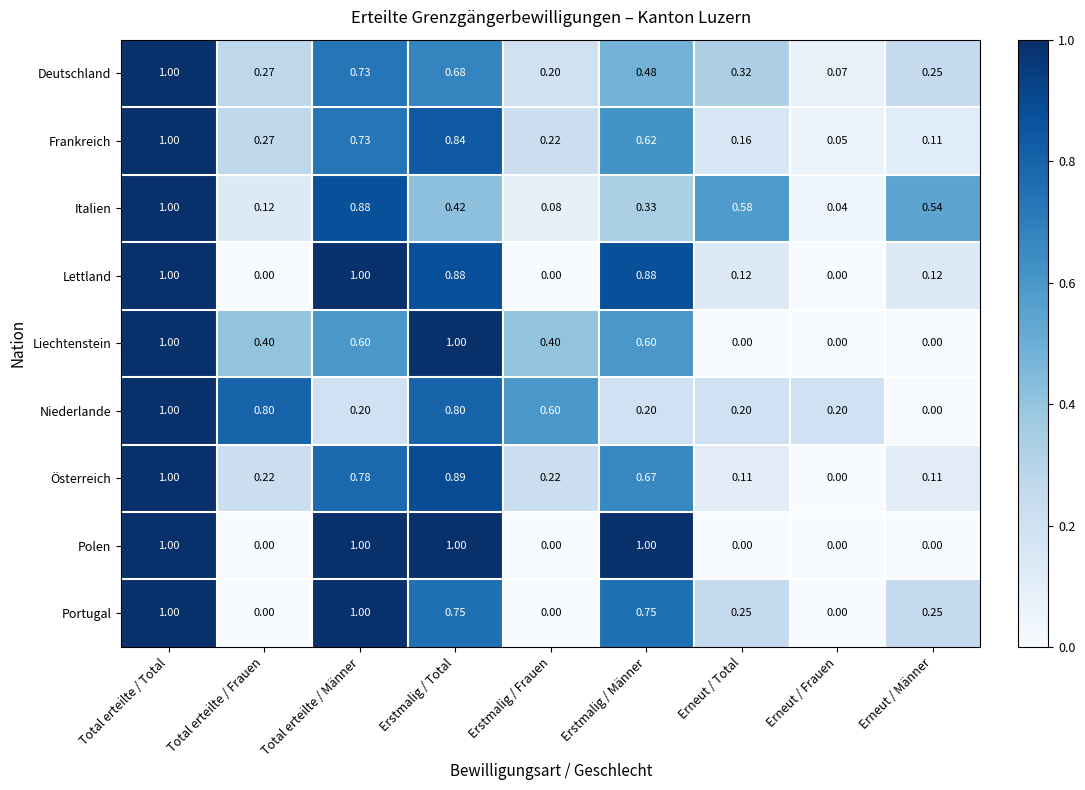

At which label is Deutschland closest to 0?

Erneut / Frauen